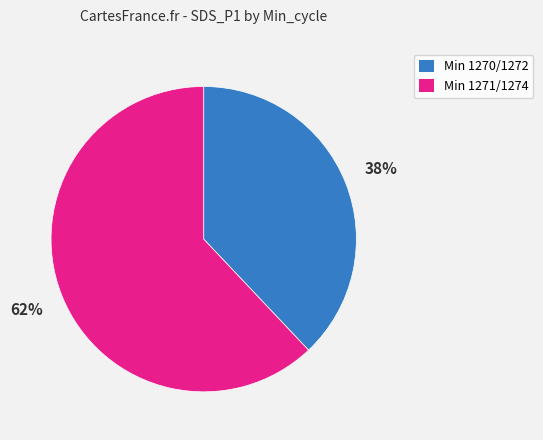

Does any single category account for the majority?

Yes